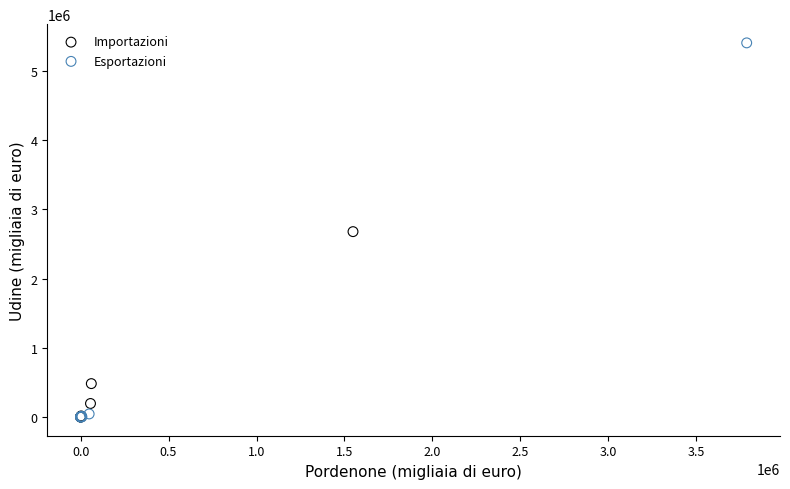

Which series has the widest spread of Y values?

Esportazioni